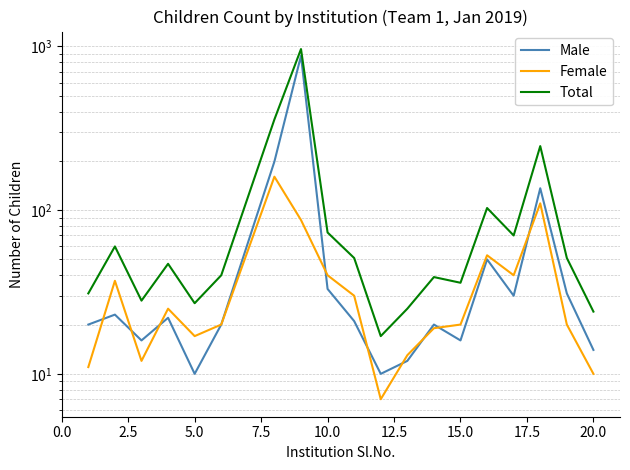

Is the value of Male at 5.0 greater than the value of Total at 5.0?

No